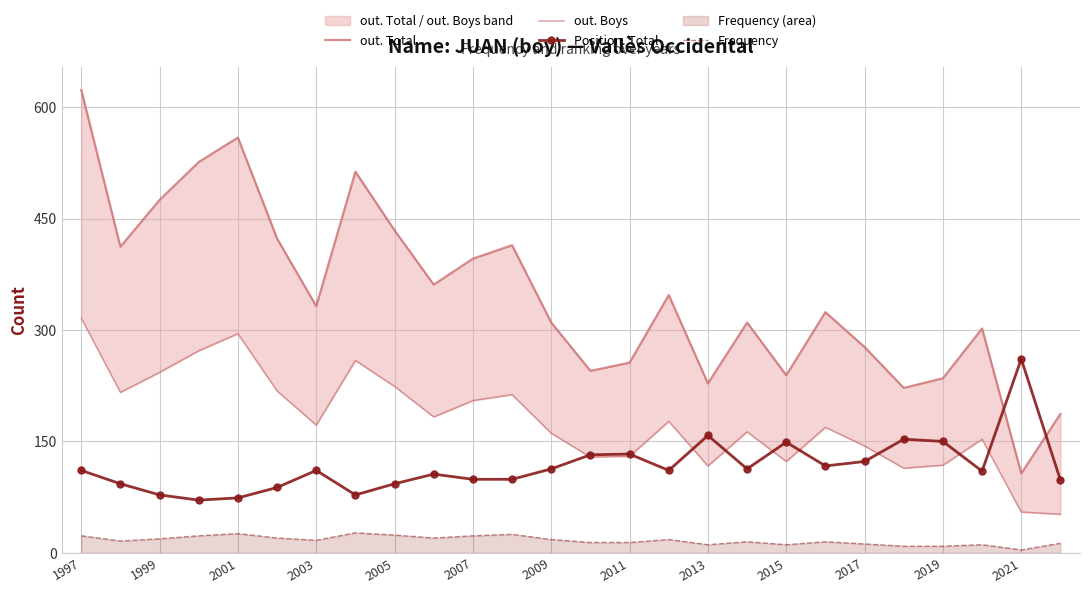

Read the Position. Total value at 2005, to the nearest 5.

95